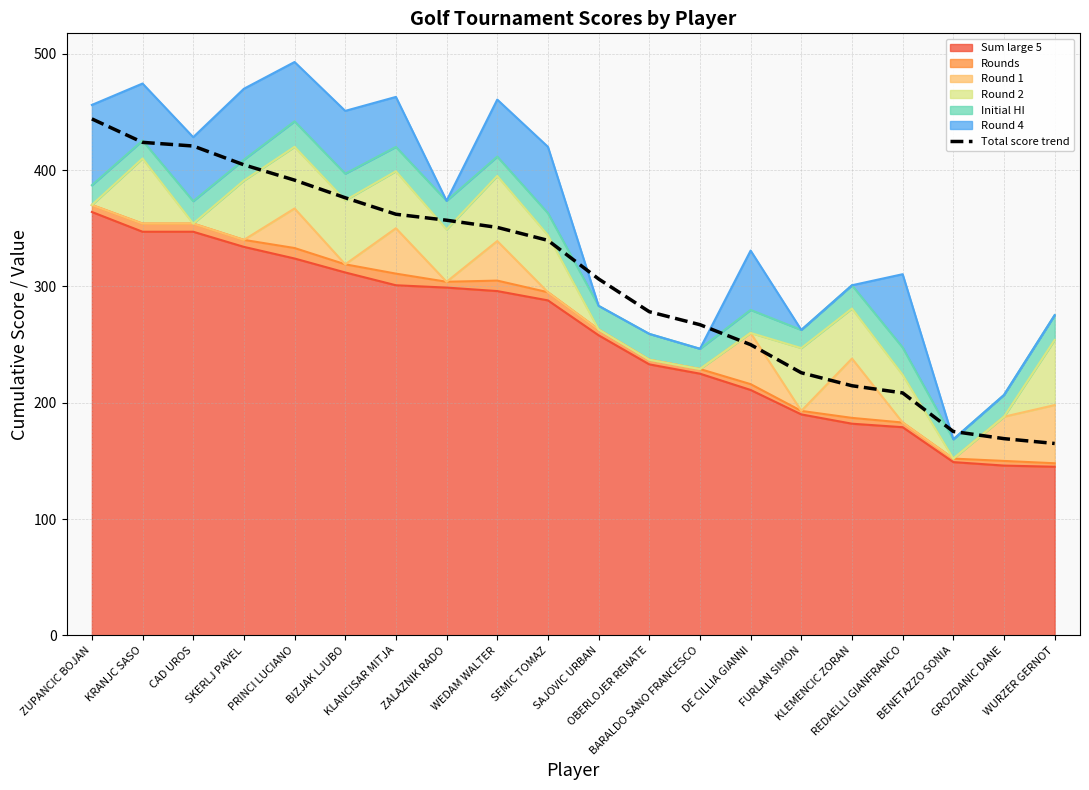

What is the change in value from SKERLJ PAVEL to REDAELLI GIANFRANCO?

-196.1